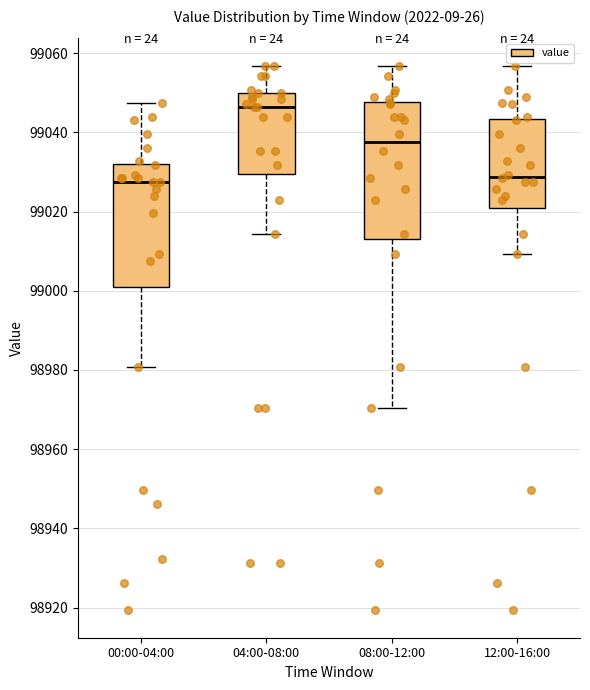

Which box is the tallest, from its lower edge to its upper edge?

08:00-12:00